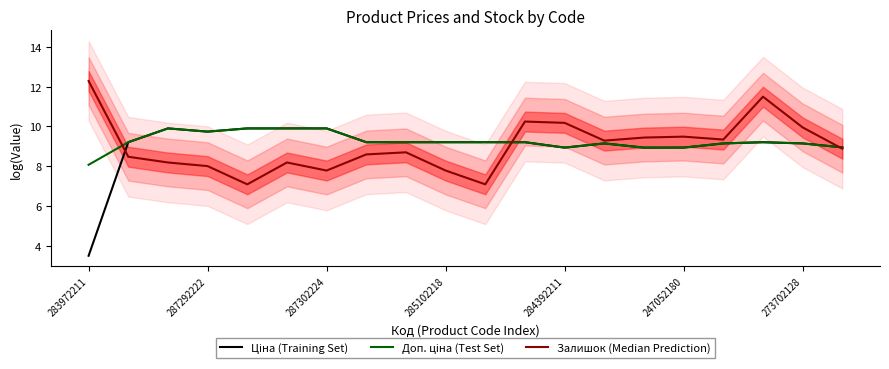

How many lines are shown in the chart?

3